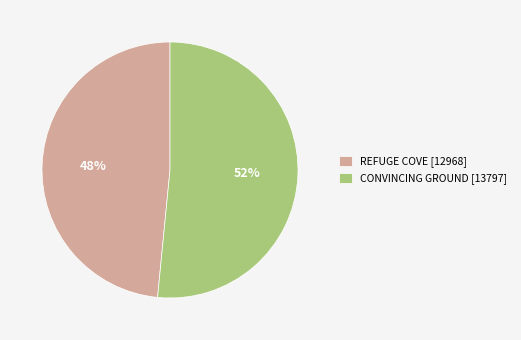

True or false: REFUGE COVE accounts for 34% of the total.

False